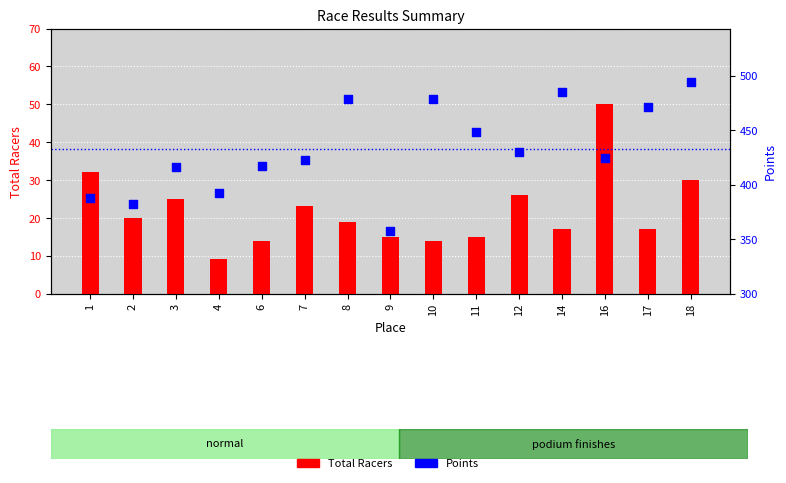

Which series reaches the maximum Y coordinate?

Points